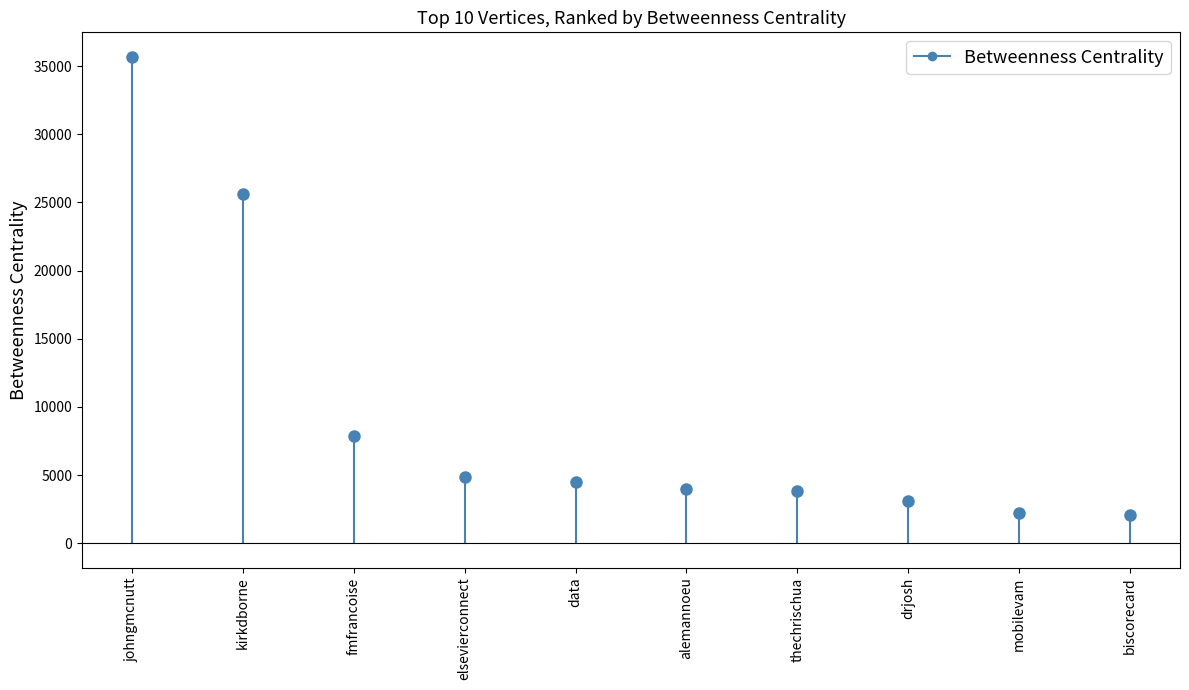

List the labels in order of value, smallest first.

biscorecard, mobilevam, drjosh, thechrischua, alemannoeu, data, elsevierconnect, fmfrancoise, kirkdborne, johngmcnutt